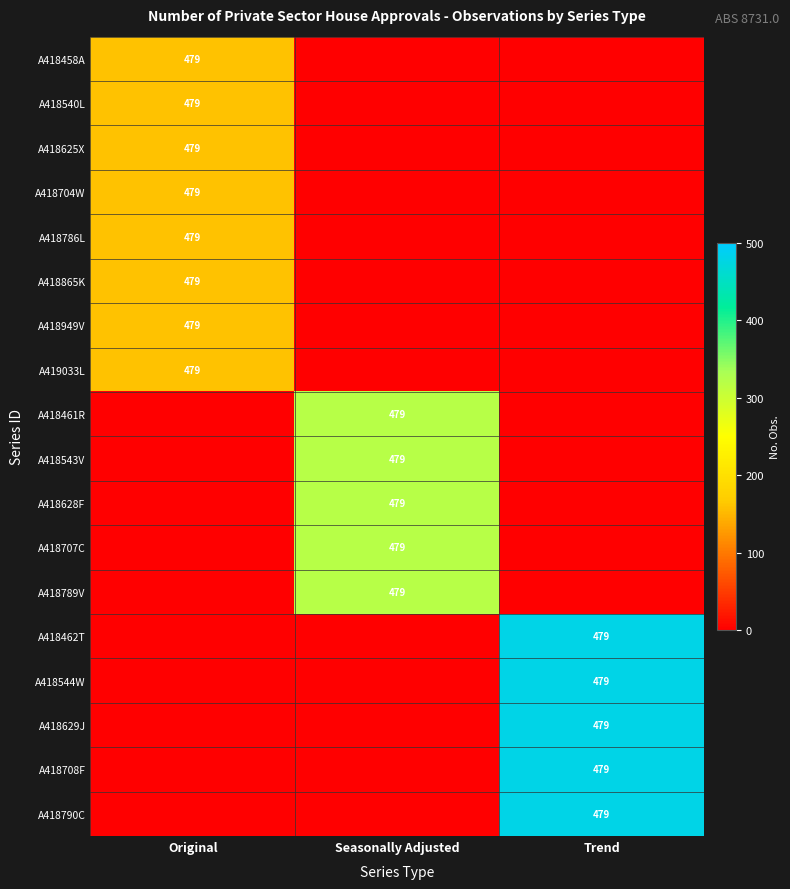

True or false: A418865K has a value of 230 at Original.

False